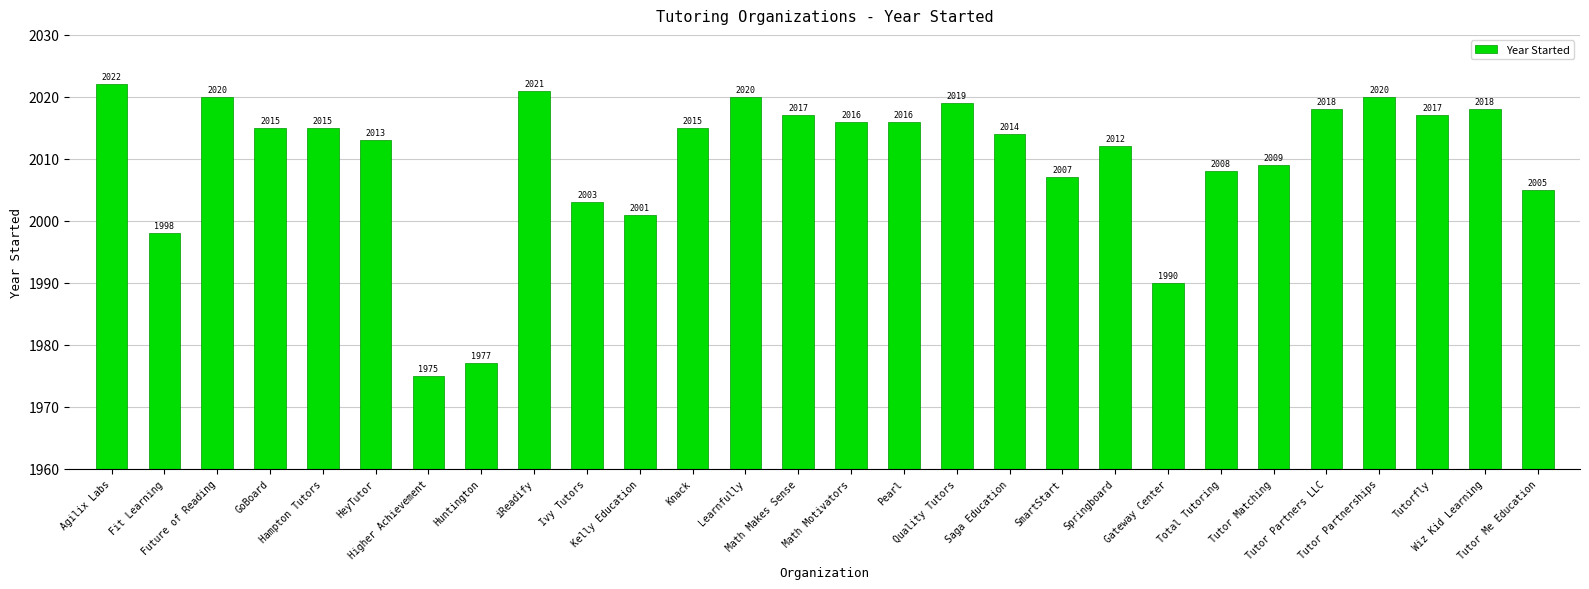

What is the label of the 6th bar from the right?

Tutor Matching